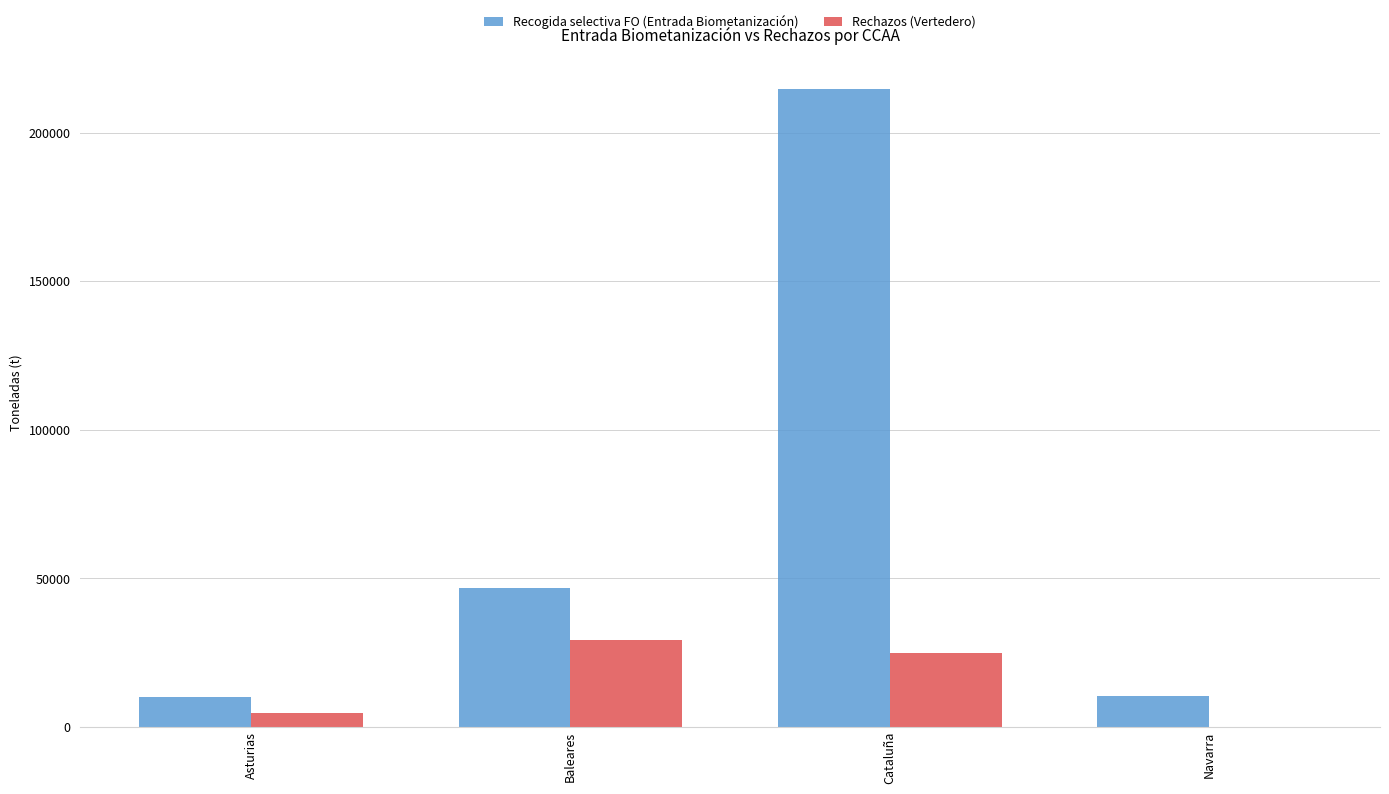

What is the total value across all series at Navarra?

10420.6